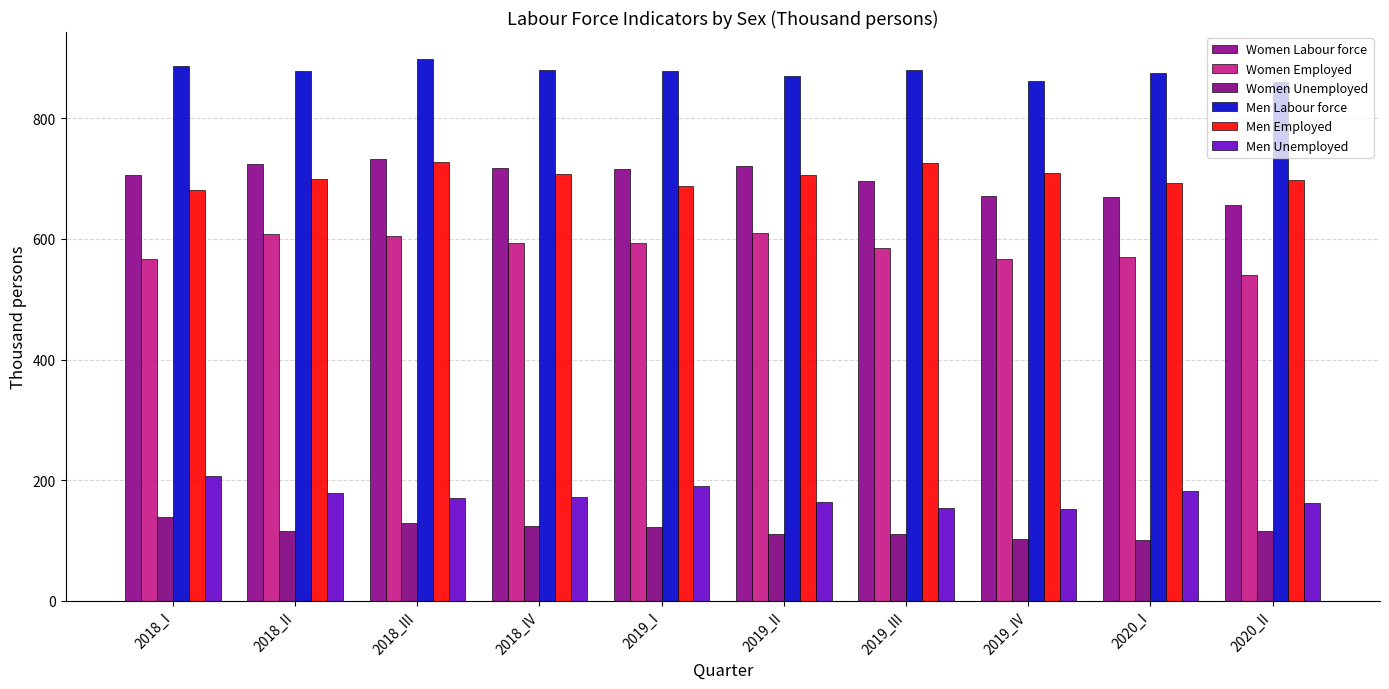

What value does the Men Employed series have at 2020_I?

693.2